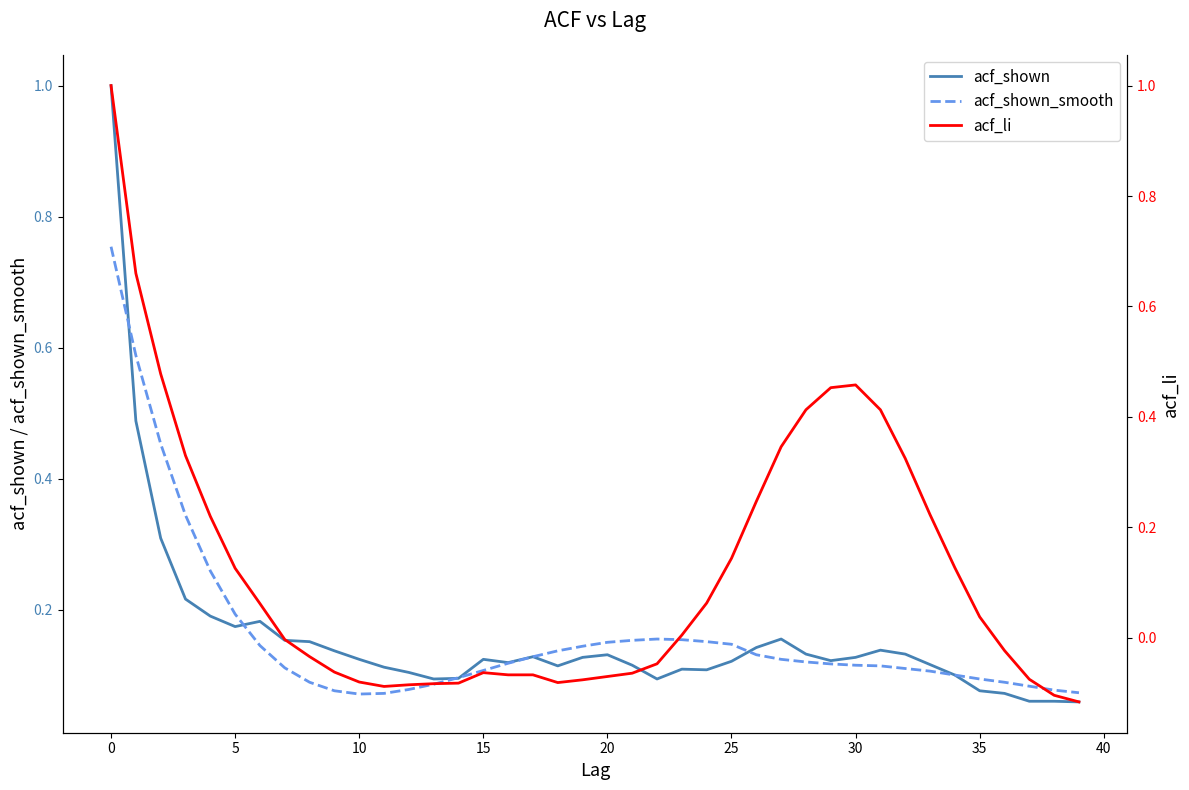

Which series has the largest total across all categories?

acf_shown_smooth